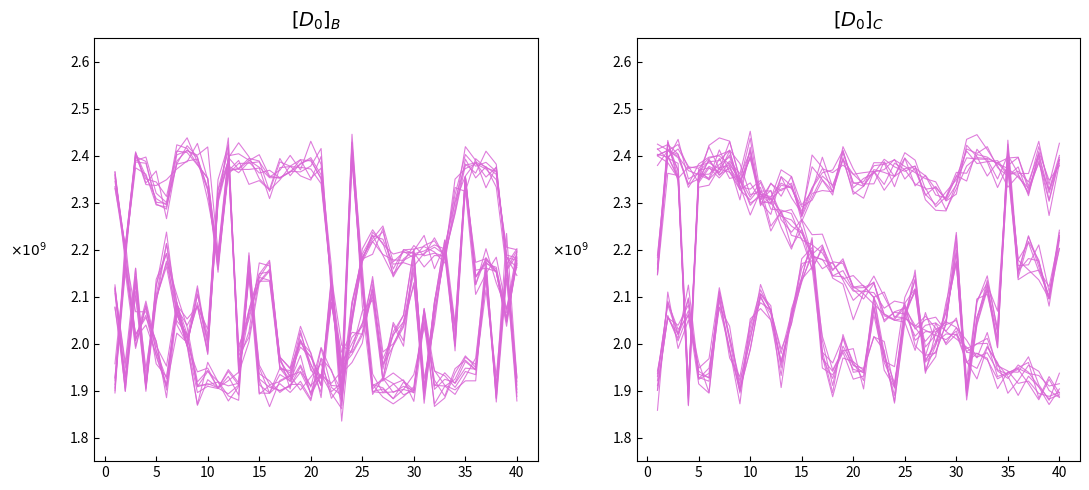

How many values in the Max_cycle series are below 1931776364?

20